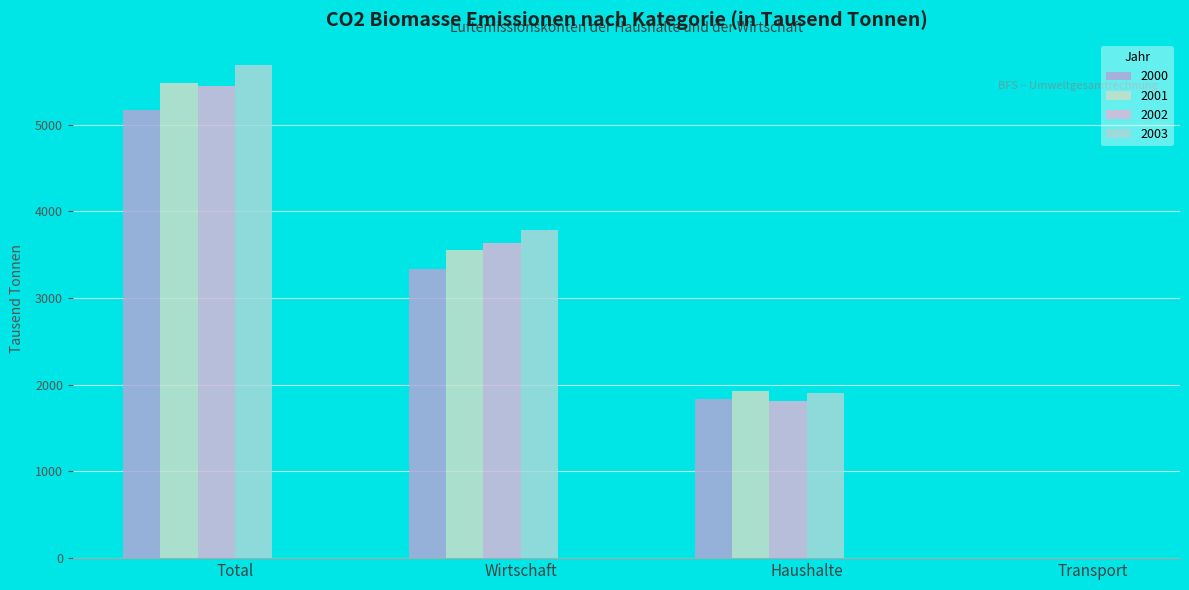

Which series has the widest spread of values?

2003